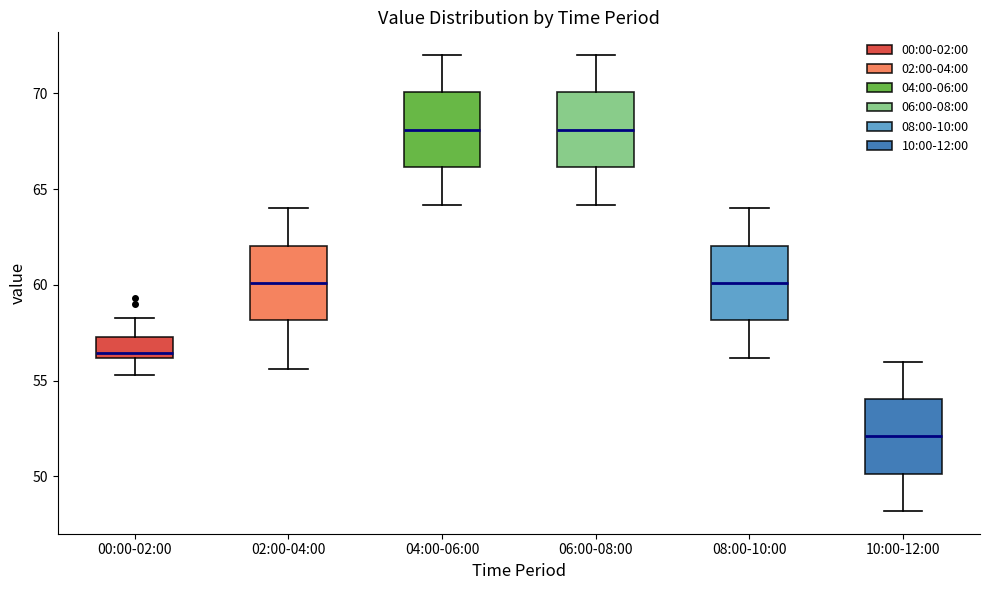

Where does the lower whisker of the box for 00:00-02:00 end on the y-axis? The values are not printed on the chart, so give them approximately, as read against the axis.

55.5